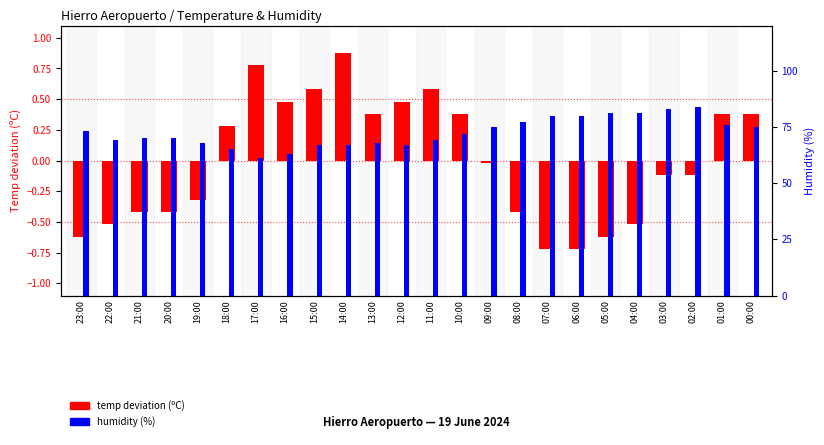

At which label is humidity (%) closest to 72?

10:00